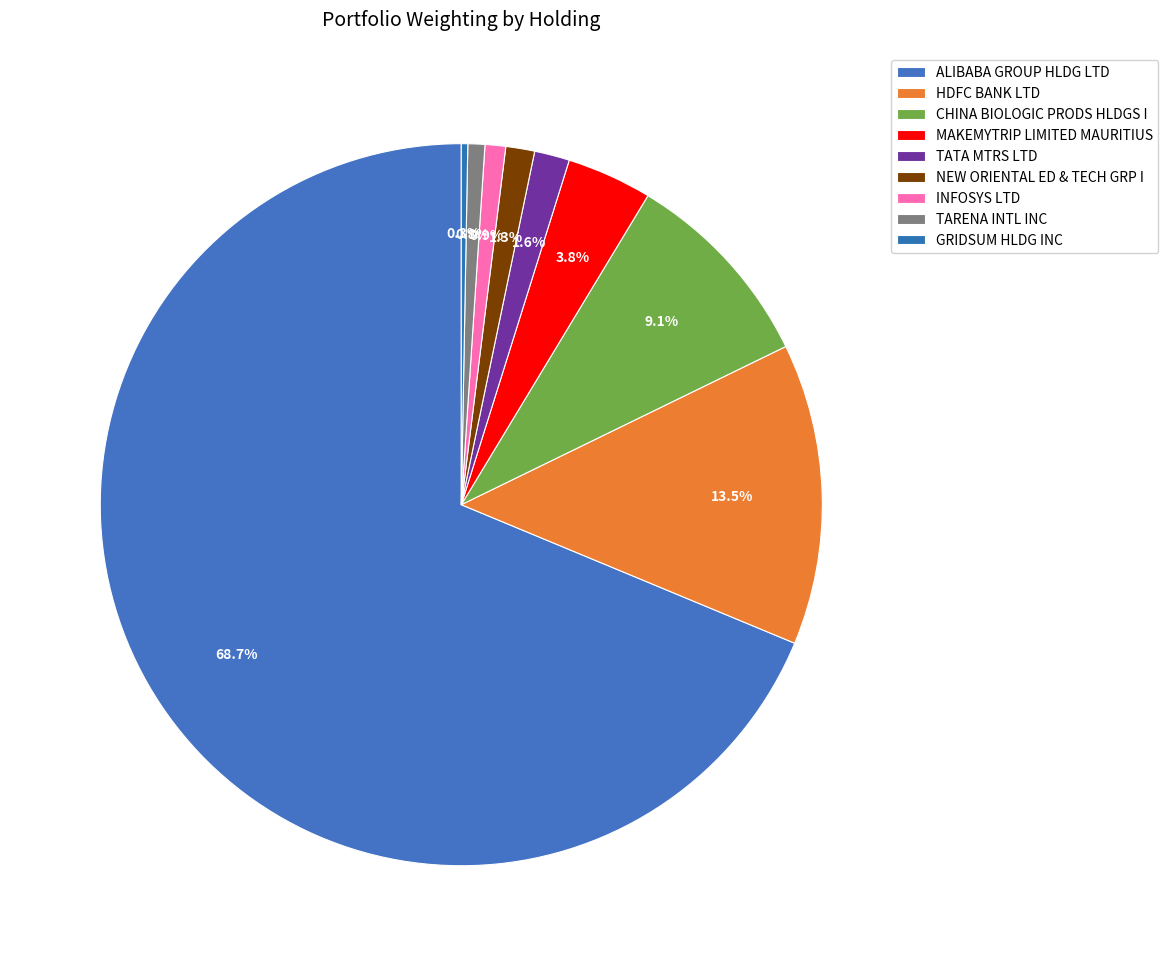

How many segments does this pie chart have?

9